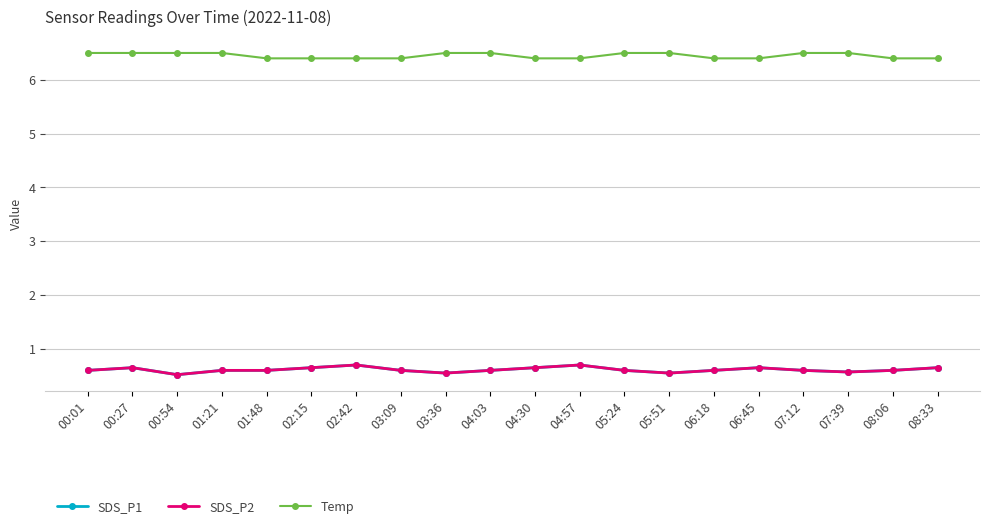

Between 00:01 and 07:12, which series saw the biggest shift?

SDS_P1